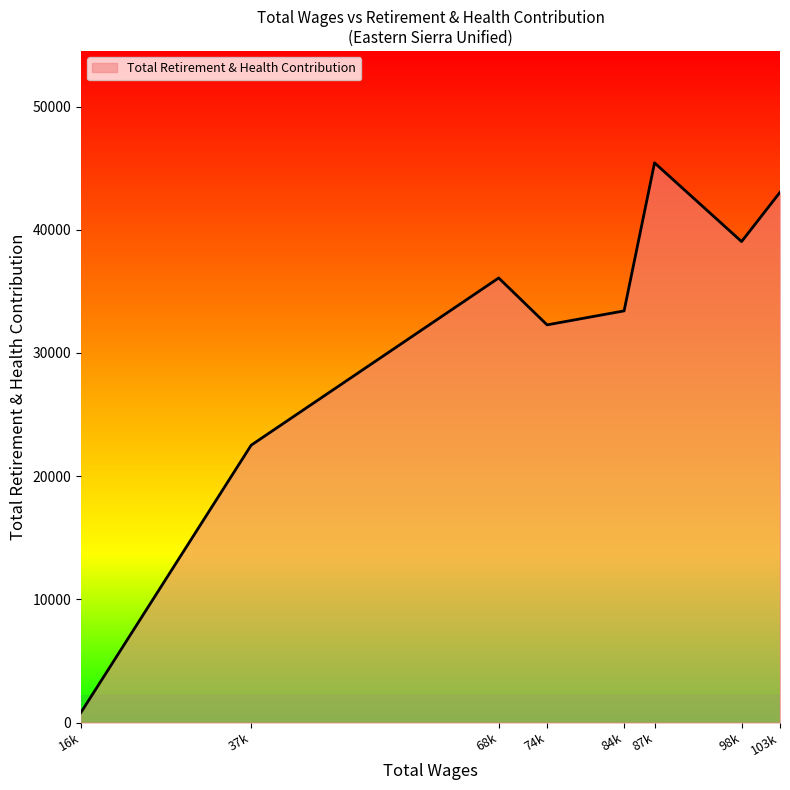

At which label is the value closest to 23130?

37k